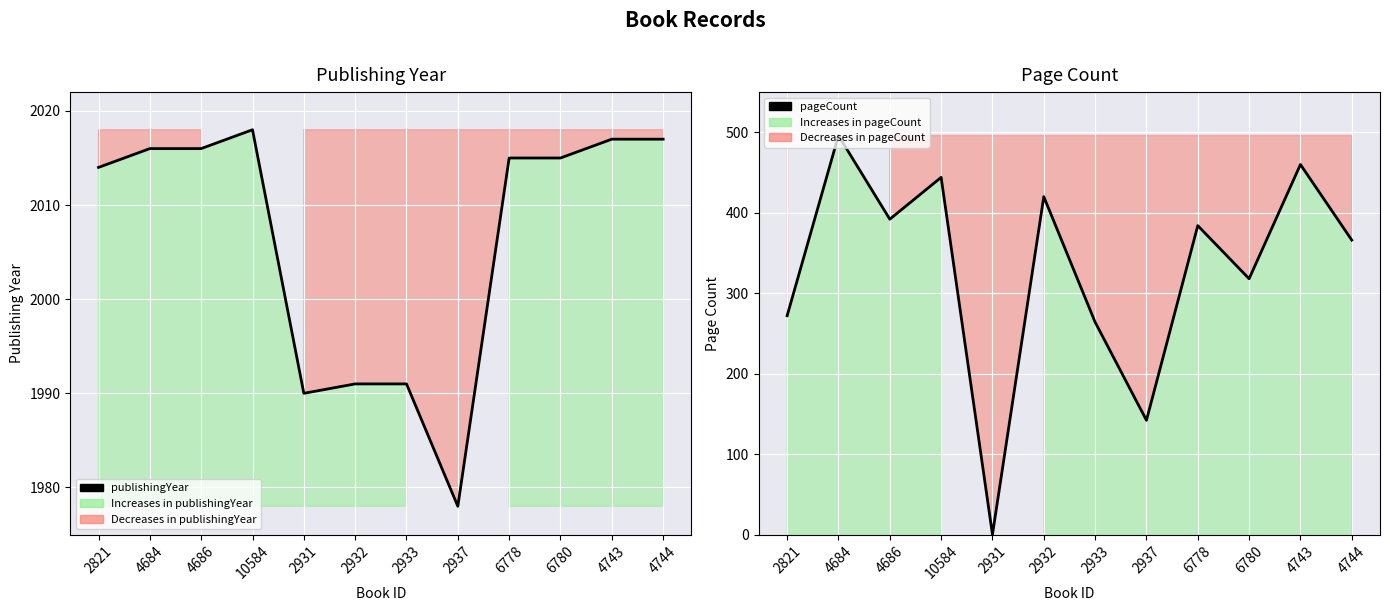

Reading left to right, what are all the values shown in this chart?

publishingYear: 2014	2016	2016	2018	1990	1991	1991	1978	2015	2015	2017	2017
pageCount: 272	496	392	444	0	420	264	142	384	318	460	366